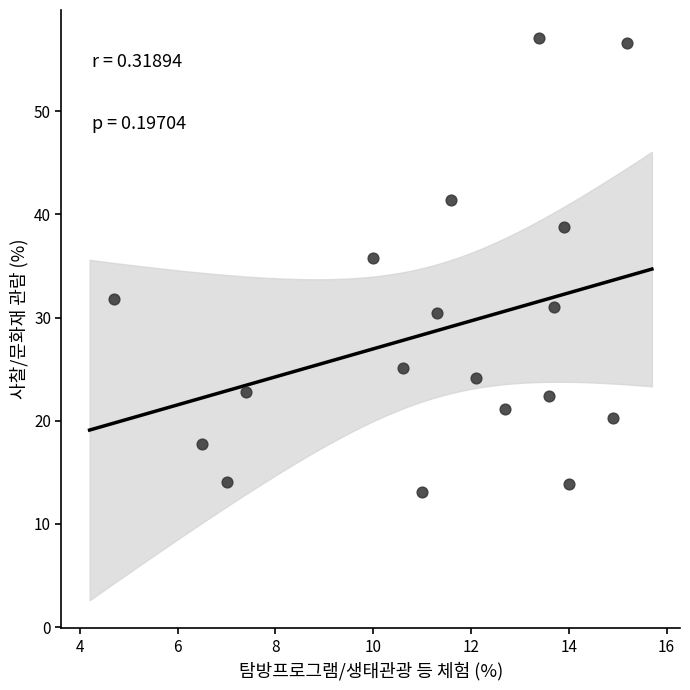

What Y value in the scatter plot is closest to 35?

35.8